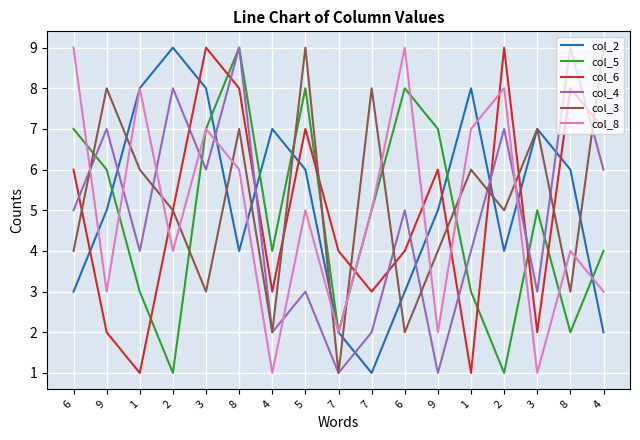

List the series in order of their peak value, highest first.

col_2, col_5, col_6, col_4, col_3, col_8